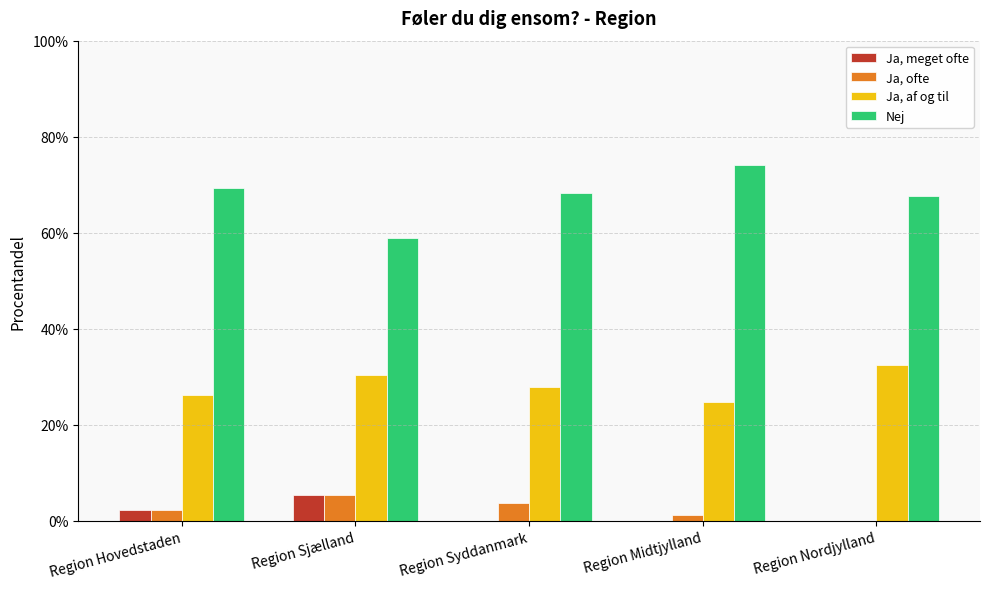

Reading left to right, list all the values displayed in this chart.

Ja, meget ofte: 0.0	0.1	0.0	0.0	0.0
Ja, ofte: 0.0	0.1	0.0	0.0	0.0
Ja, af og til: 0.3	0.3	0.3	0.2	0.3
Nej: 0.7	0.6	0.7	0.7	0.7